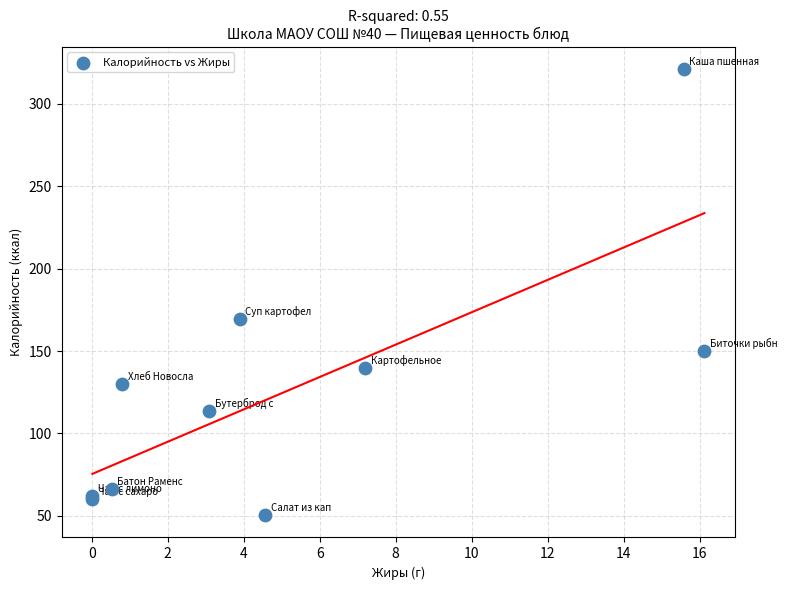

What Y value in the scatter plot is closest to 185?

169.2